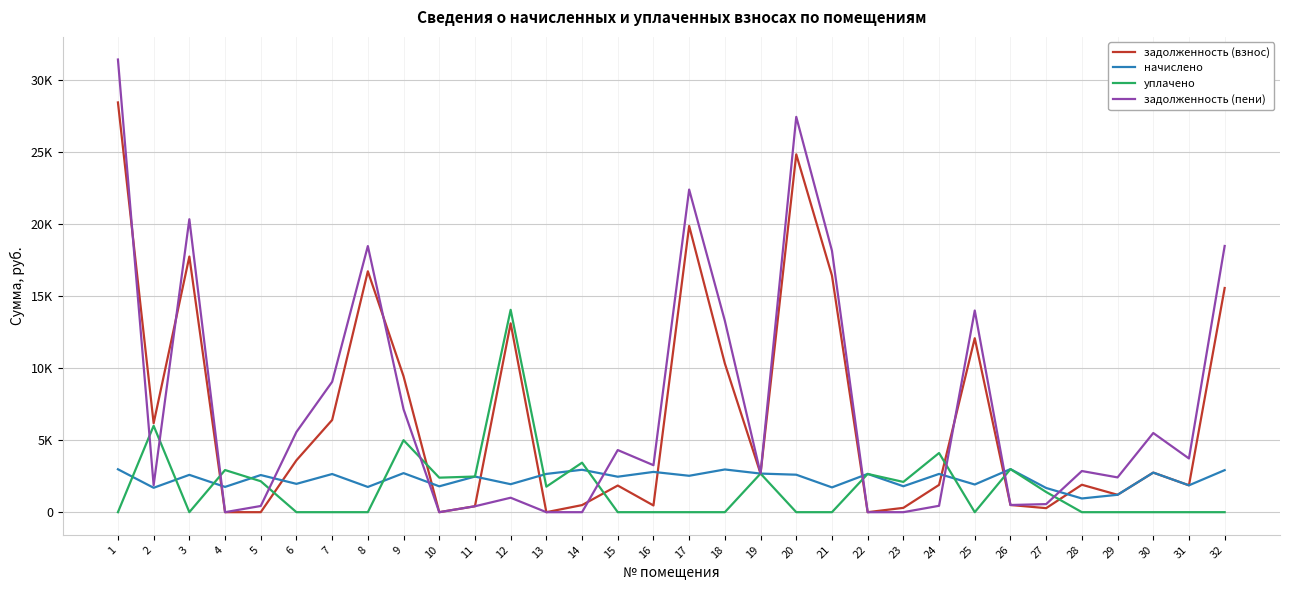

Does the chart have visible grid lines?

Yes